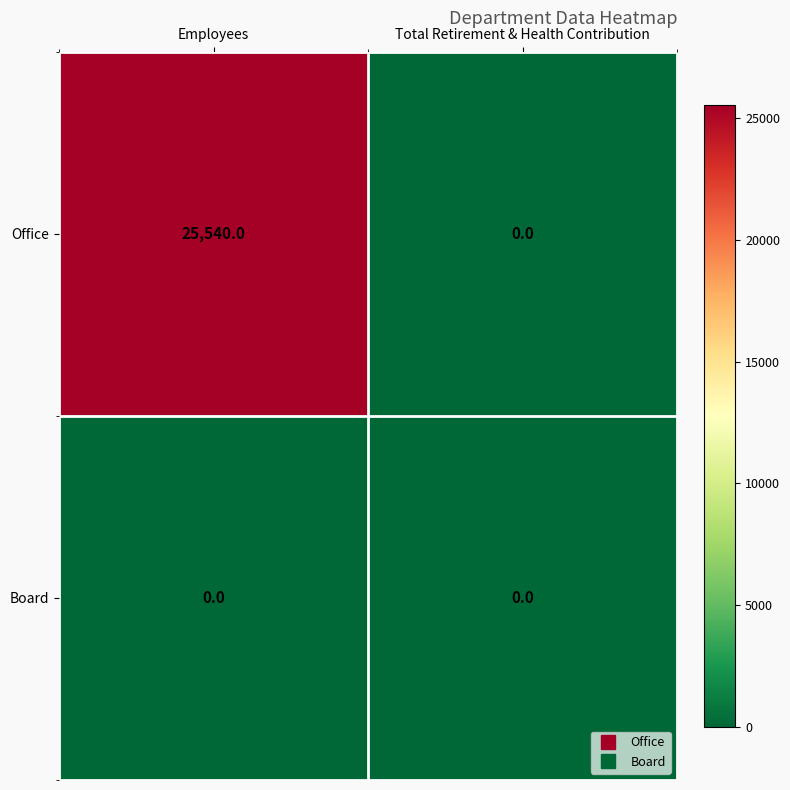

Which series has the largest range (max minus min)?

Office